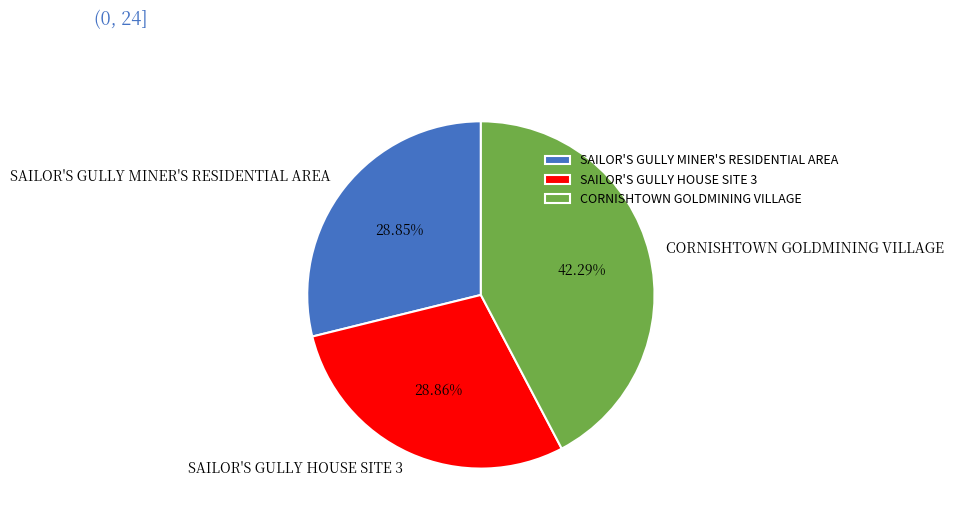

How many slices are in this pie chart?

3